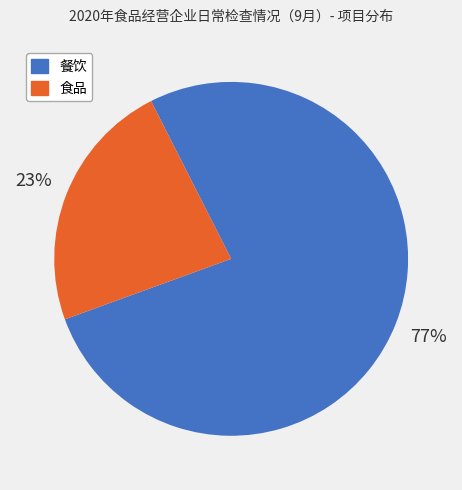

How many slices are in this pie chart?

2